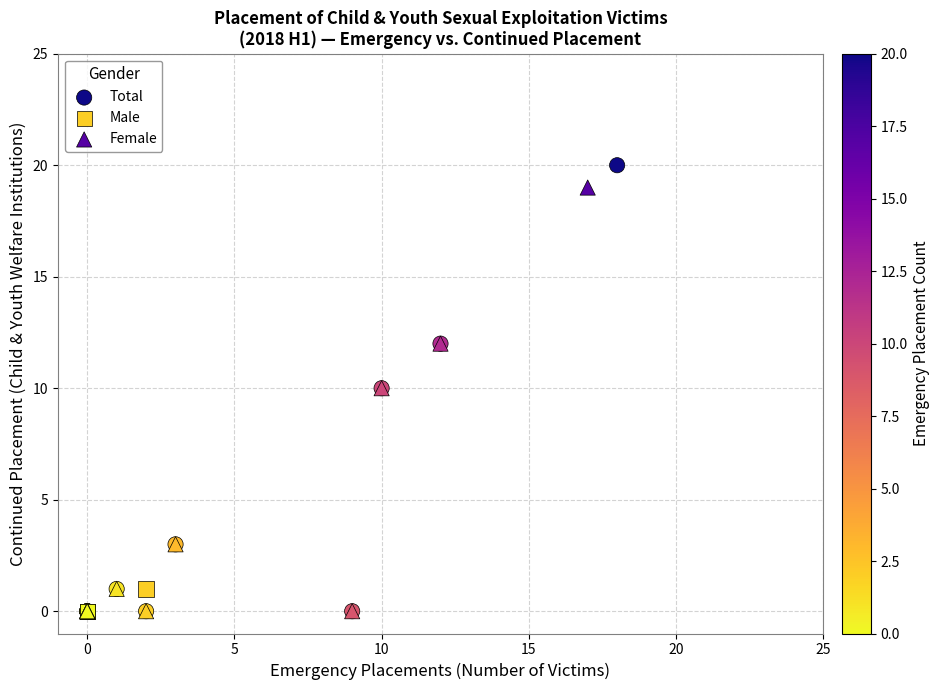

Which series has the widest spread of Y values?

Total